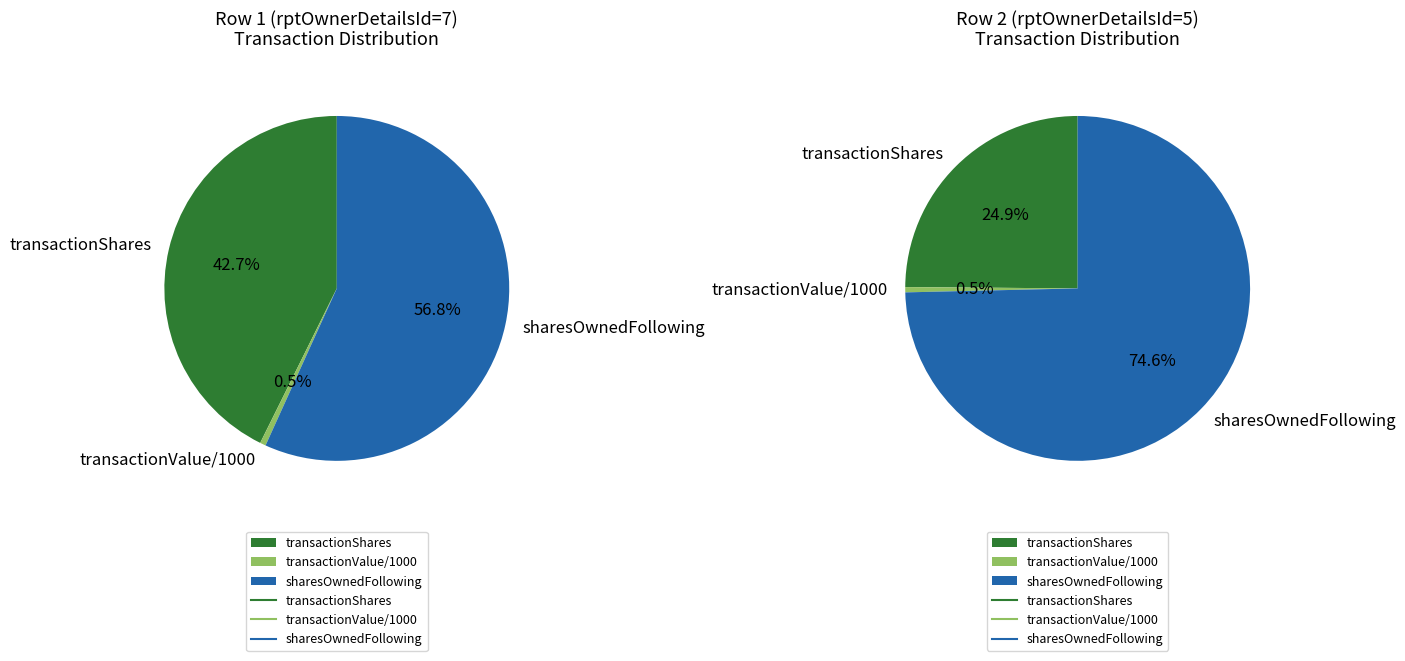

True or false: 7 accounts for 48% of the total.

False